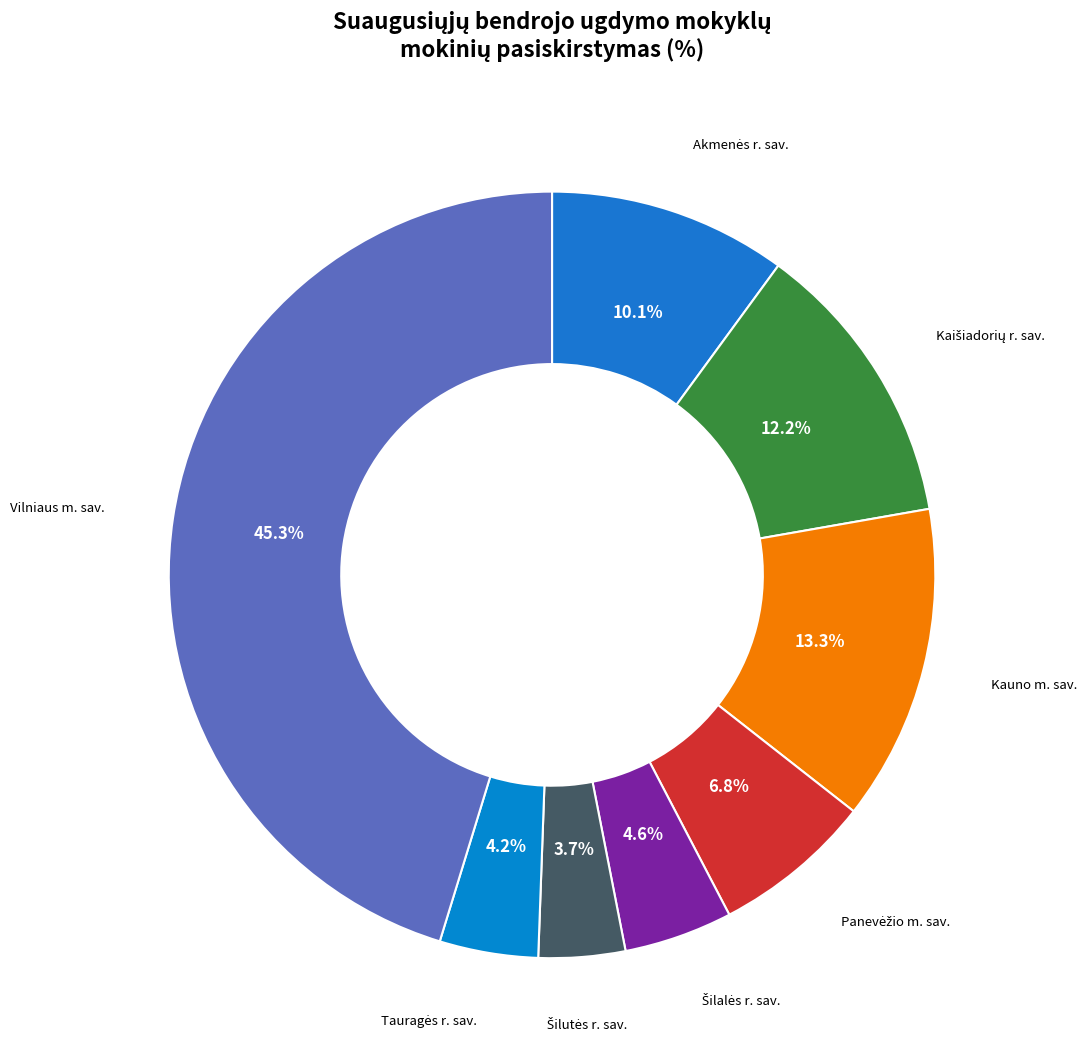

Is there any slice that represents more than half of the pie?

No